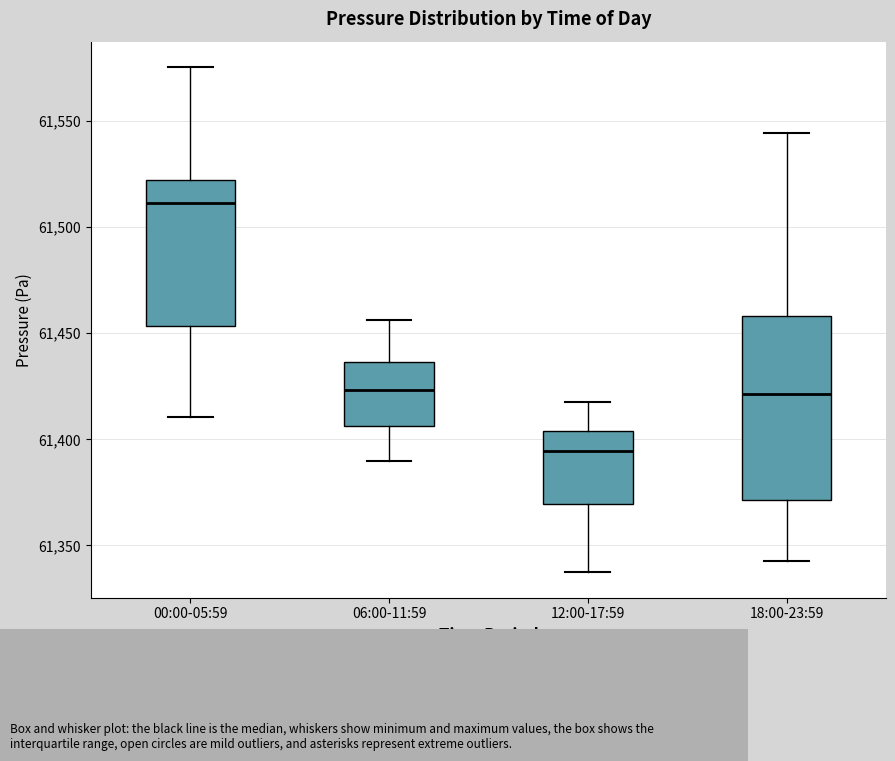

Reading left to right, read every box against the y-axis: the position of its median line, the range the box covers, and the ends of its whiskers. The values are not printed on the chart, so give them approximately, as read against the axis.

00:00-05:59: median 61510, box 61455 to 61520, whiskers 61410 to 61575
06:00-11:59: median 61425, box 61405 to 61435, whiskers 61390 to 61455
12:00-17:59: median 61395, box 61370 to 61405, whiskers 61335 to 61420
18:00-23:59: median 61420, box 61370 to 61460, whiskers 61345 to 61545